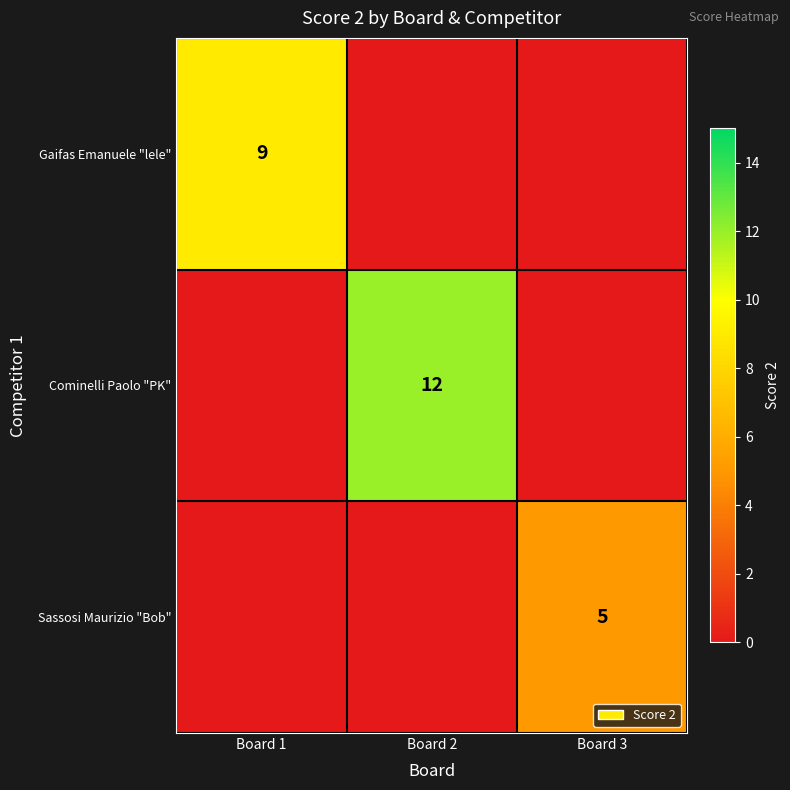

Is it true that Cominelli Paolo "PK" equals 5 at Board 2?

False